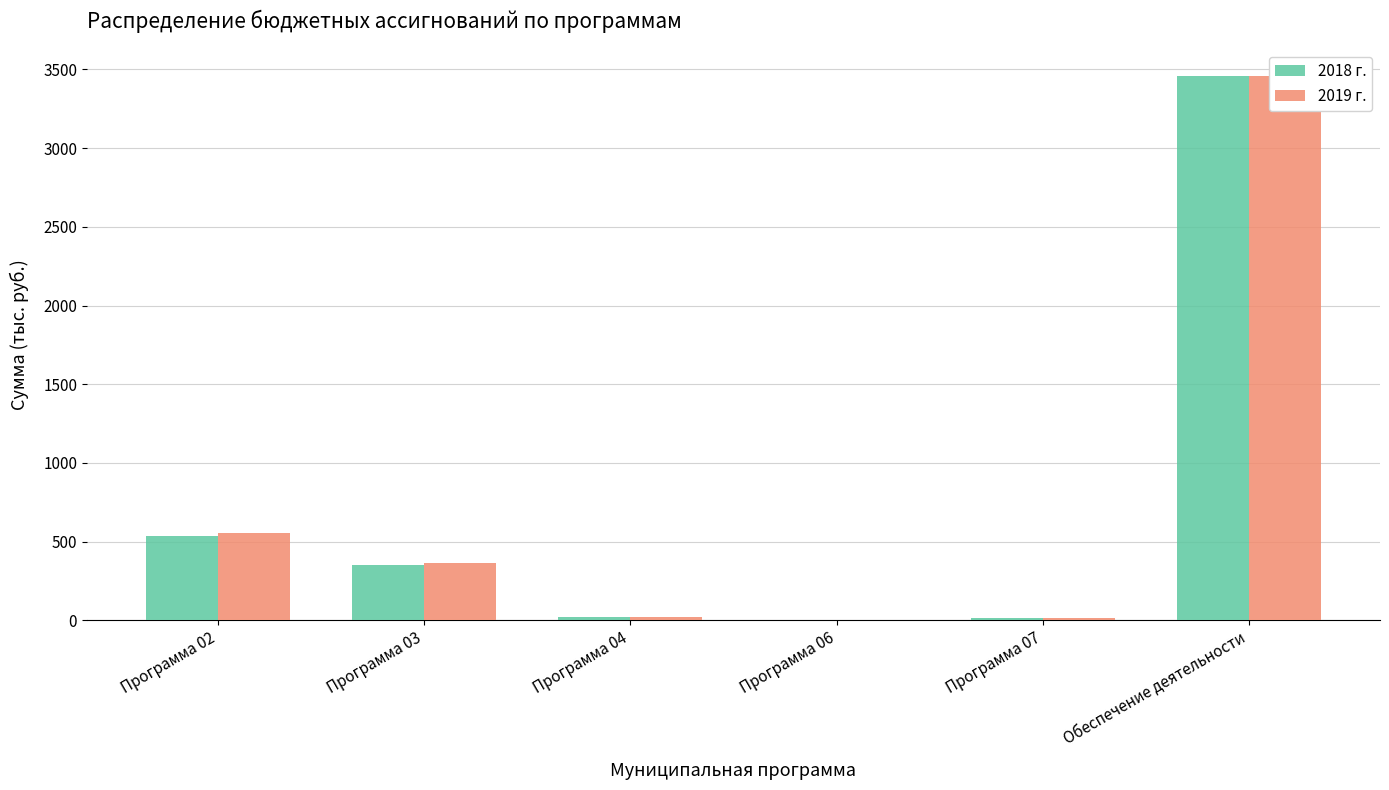

Reading left to right, transcribe all the data shown in this chart.

2018 г.: 533.3	350.4	18.4	2.1	11.8	3455.1
2019 г.: 556.3	364.4	18.4	2.1	12.1	3456.0